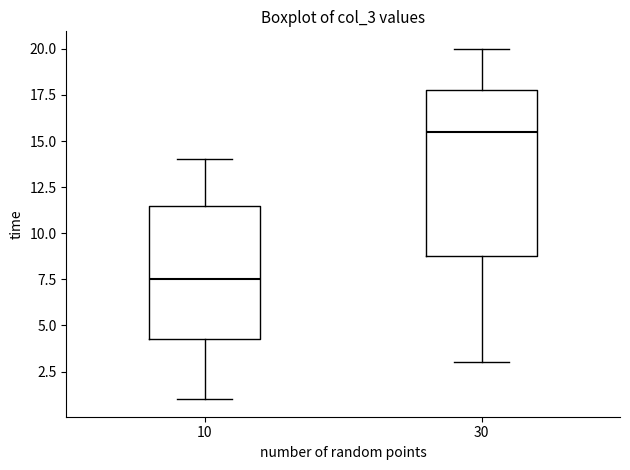

Where does the lower whisker of the box at x = 30 end on the y-axis? The values are not printed on the chart, so give them approximately, as read against the axis.

3.0